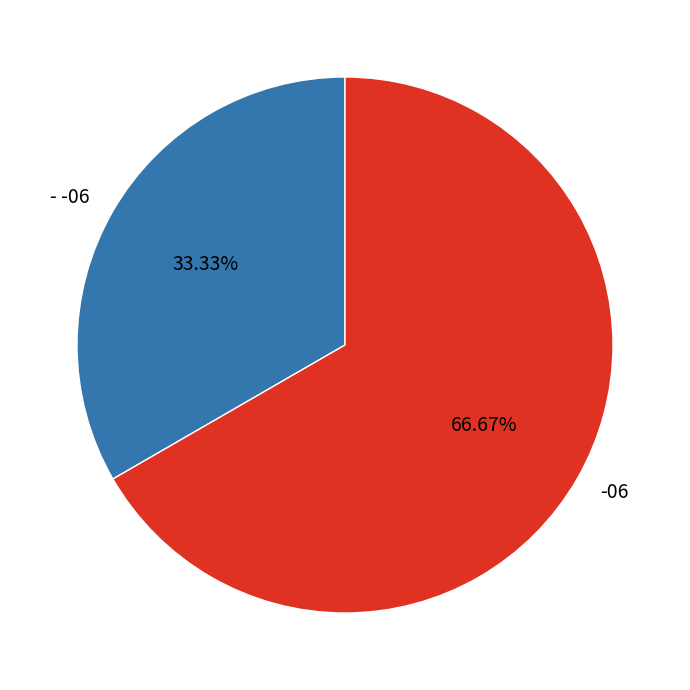

The - -06 slice represents 23% of the pie. True or false?

False